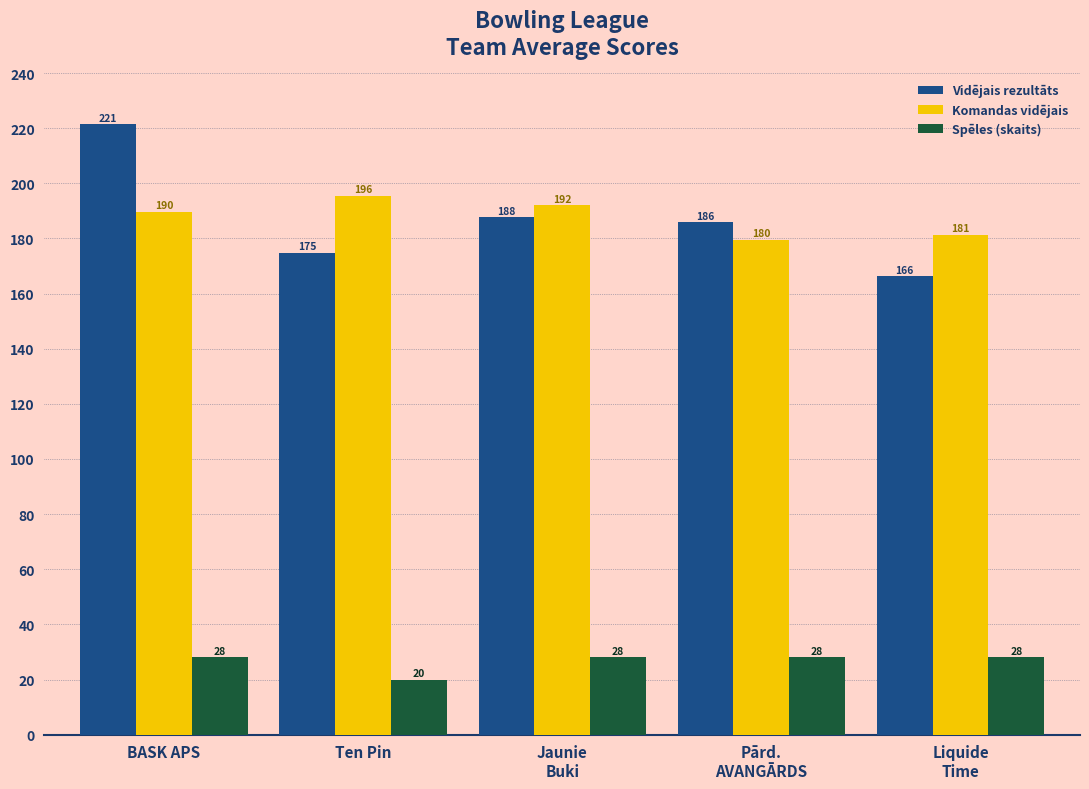

Rank the series by their maximum value, from highest to lowest.

Vidējais rezultāts, Komandas vidējais, Spēles (skaits)